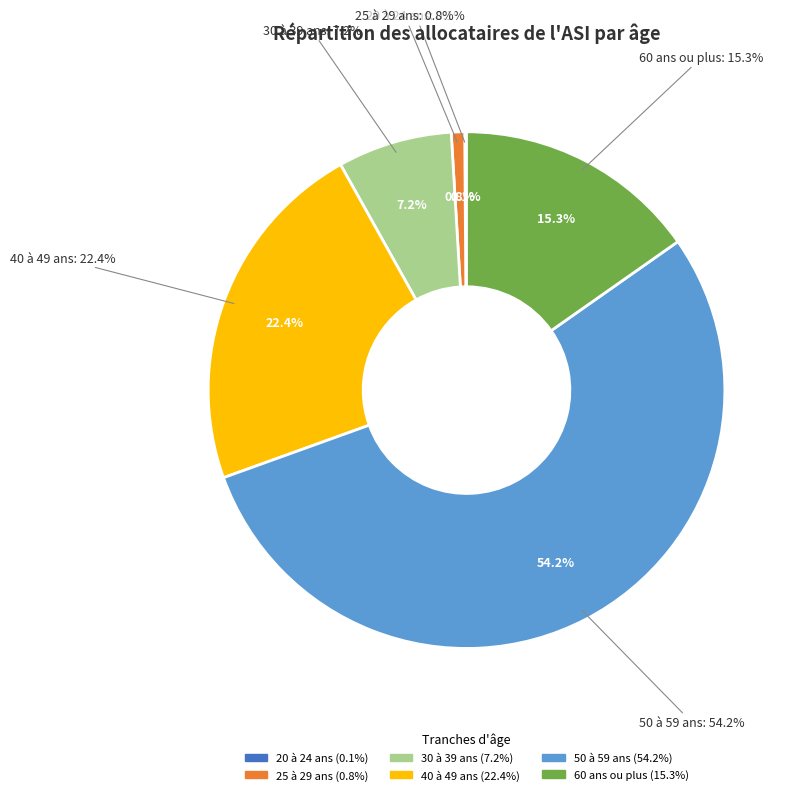

To the nearest percent, what is the difference between the largest and smallest slice percentages?

54%